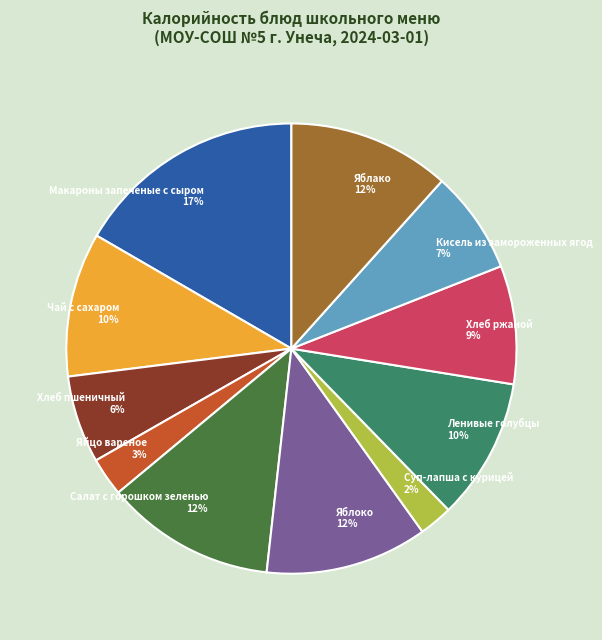

Does any single category account for the majority?

No